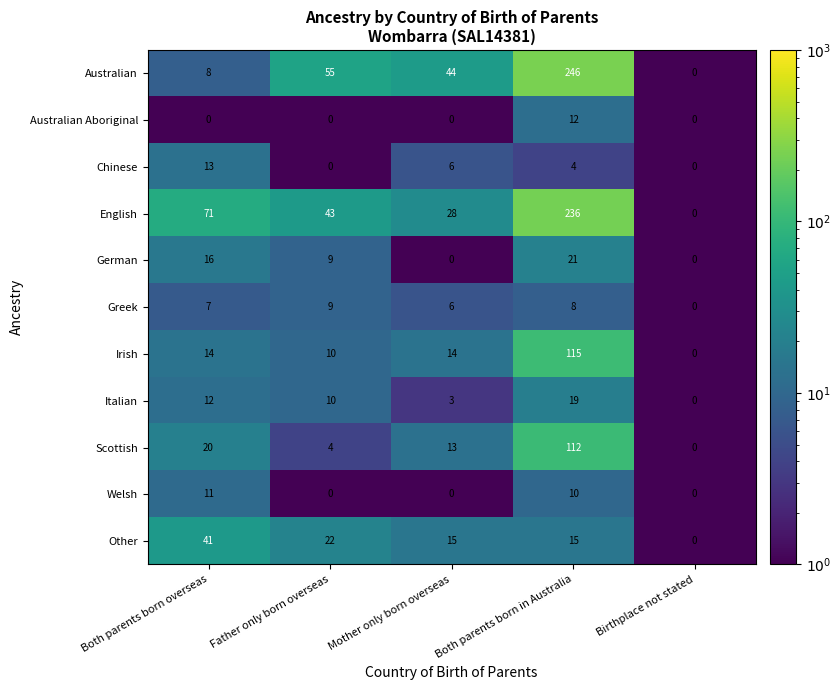

Between Both parents born in Australia and Birthplace not stated, which series saw the biggest shift?

Australian